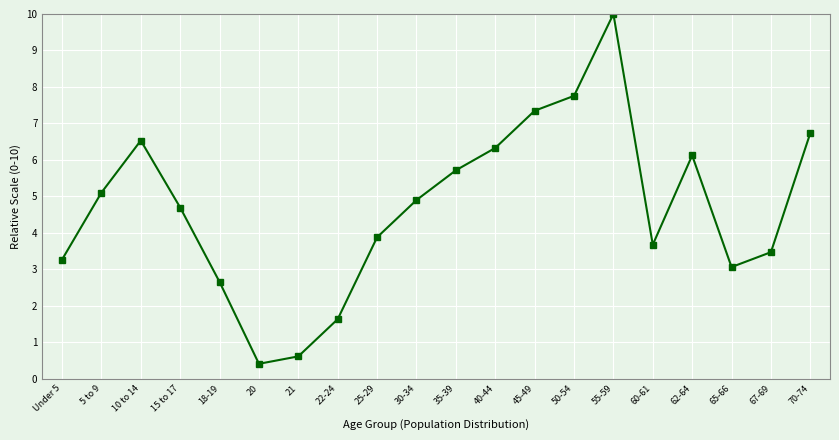

Where does the data first go above 4?

5 to 9